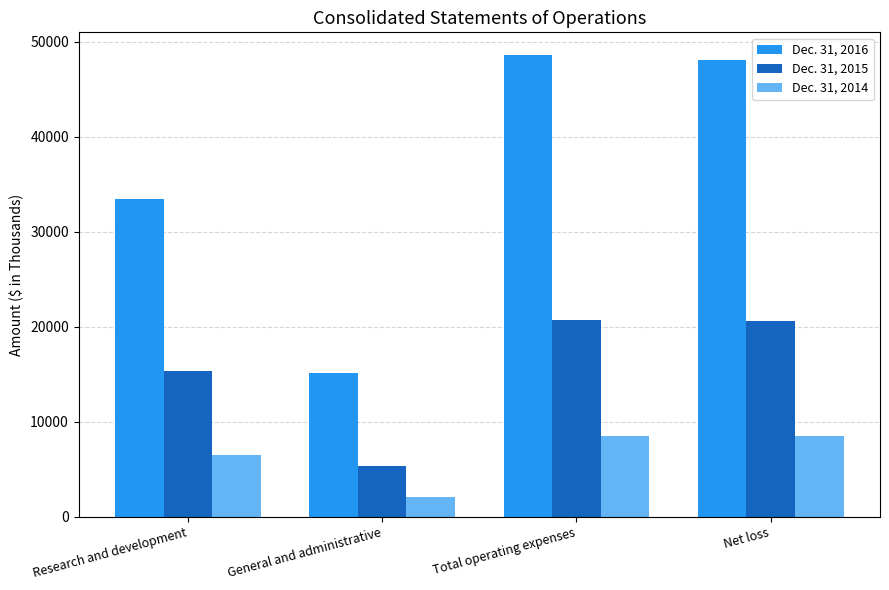

What is the maximum value for Dec. 31, 2014?

8533